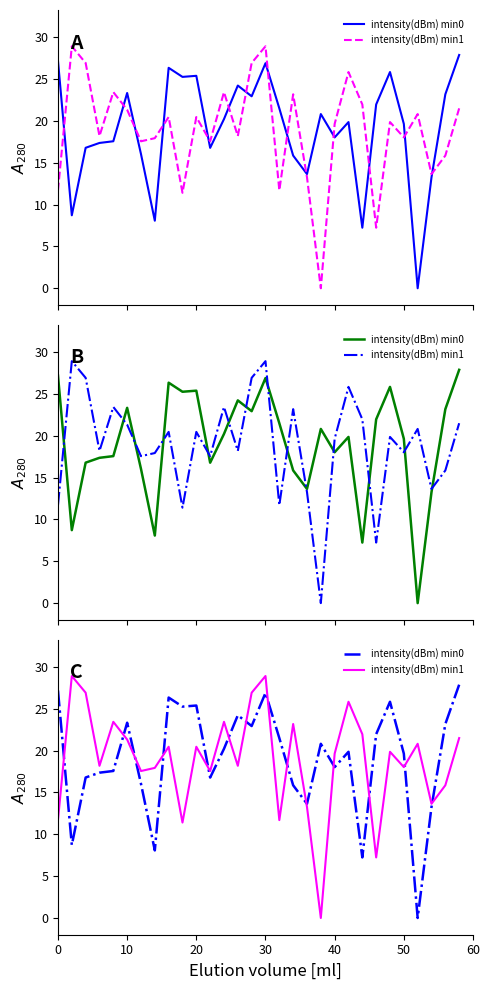

What is the difference between the second highest and minimum values in the intensity(dBm) min1 series?

28.9